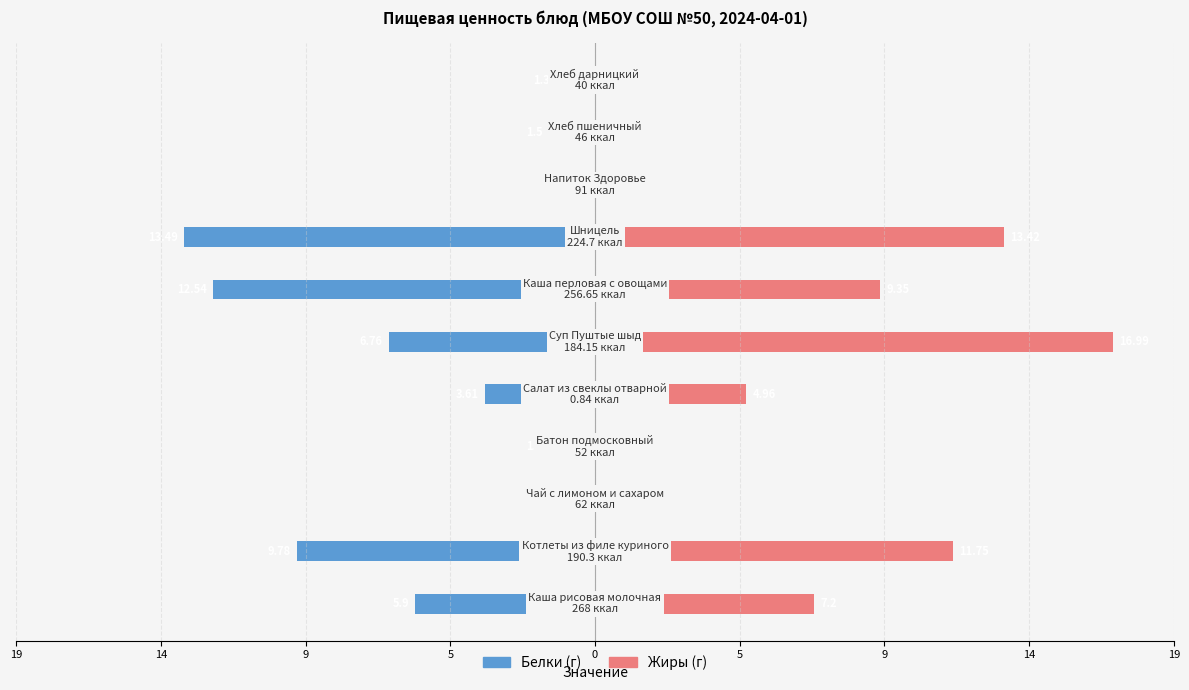

True or false: Белки has a value of -21.9 at 9.

False